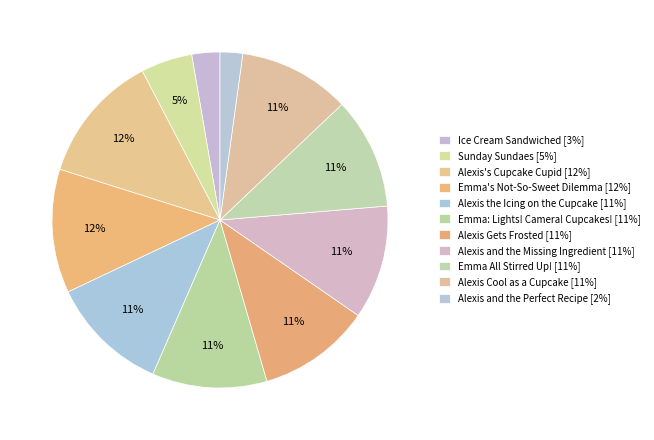

Is it true that Alexis Gets Frosted is 21% of the pie?

False